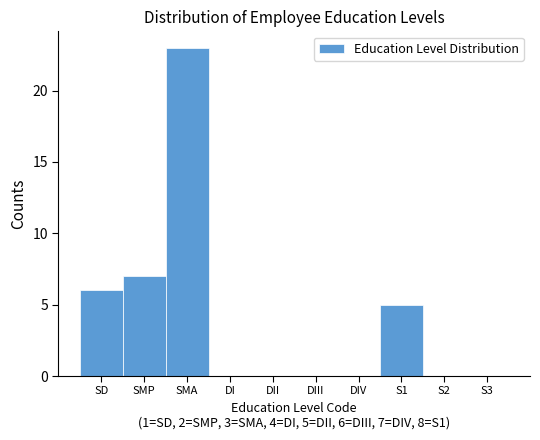

Reading left to right, transcribe all the data shown in this chart.

SD=6	SMP=7	SMA=23	DI=0	DII=0	DIII=0	DIV=0	S1=5	S2=0	S3=0